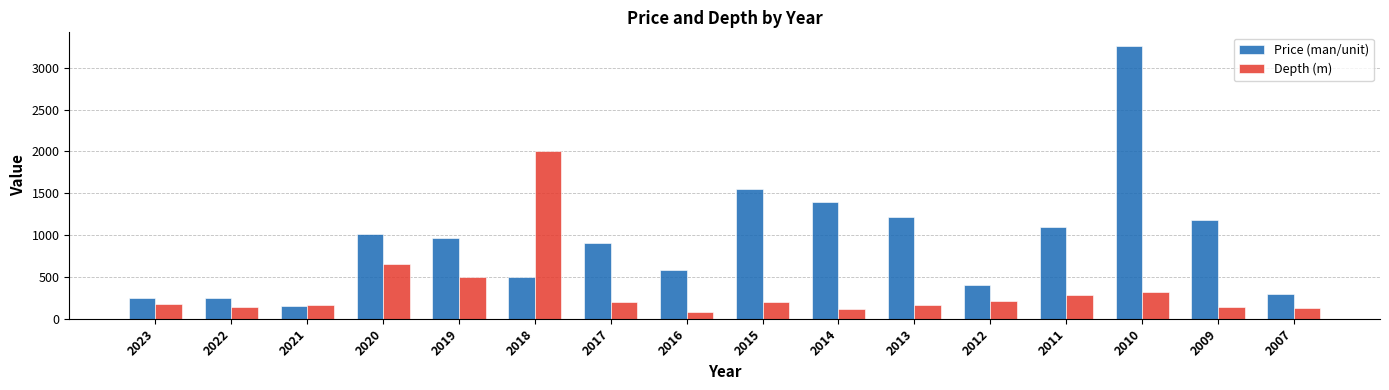

What is the average value of the Price (man/unit) series?

937.3